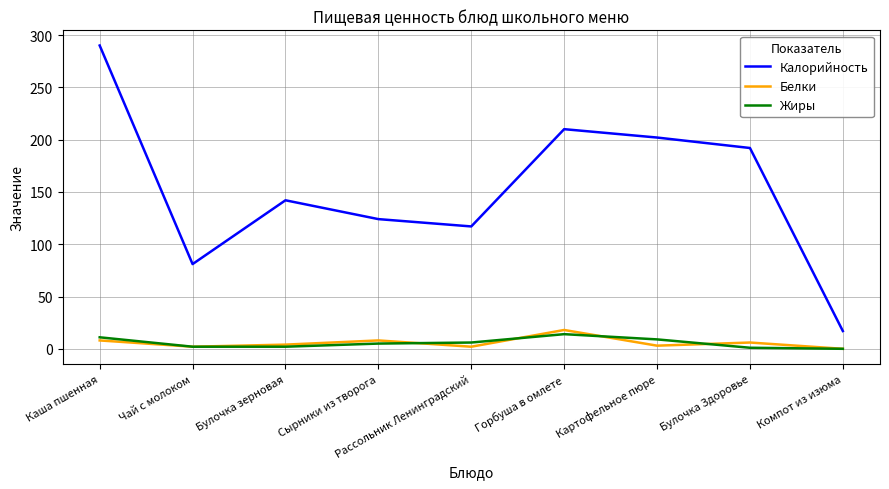

True or false: Калорийность and Жиры intersect in this chart.

False